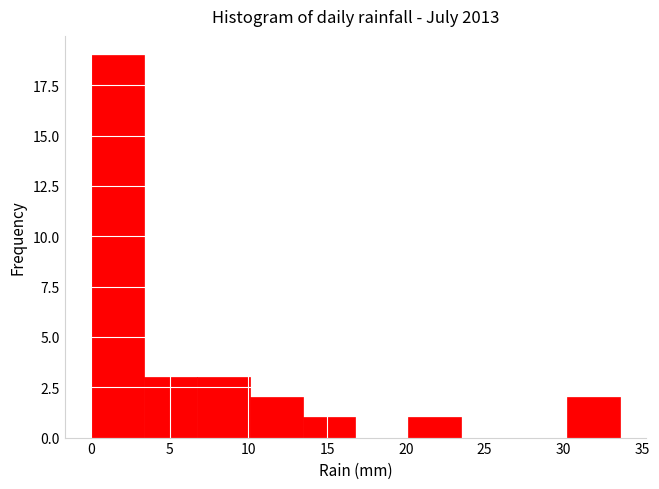

Reading left to right, transcribe this chart: for each bar, give the range it covers on the x-axis and its height. Neither the bar edges nor the heights are printed on the chart, so give them approximately, as read against the axes.

0.0 to 3.5: 19
3.5 to 6.5: 3
6.5 to 10.0: 3
10.0 to 13.5: 2
13.5 to 17.0: 1
17.0 to 20.0: 0
20.0 to 23.5: 1
23.5 to 27.0: 0
27.0 to 30.0: 0
30.0 to 33.5: 2